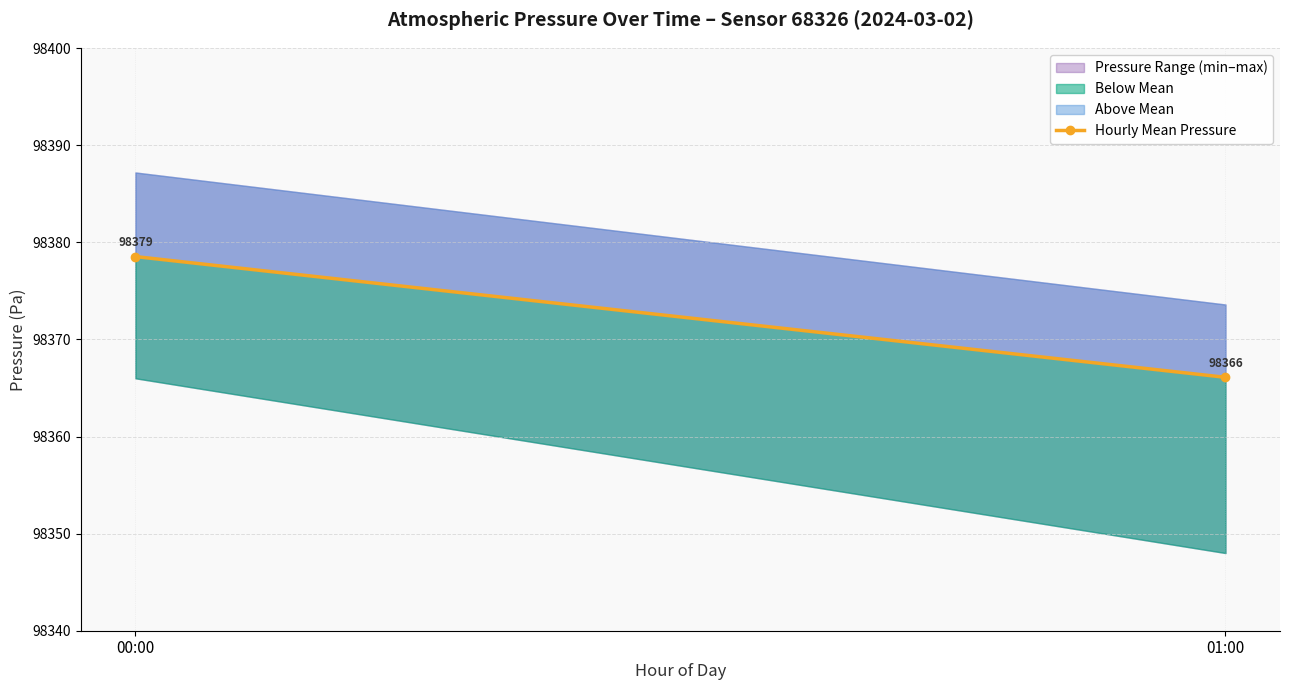

Does the chart have visible grid lines?

Yes